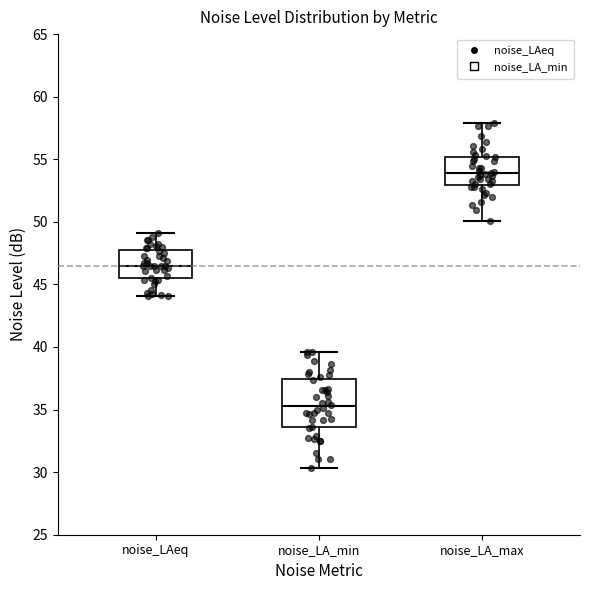

Where does the lower whisker of the box for noise_LAeq end on the y-axis? The values are not printed on the chart, so give them approximately, as read against the axis.

44.0